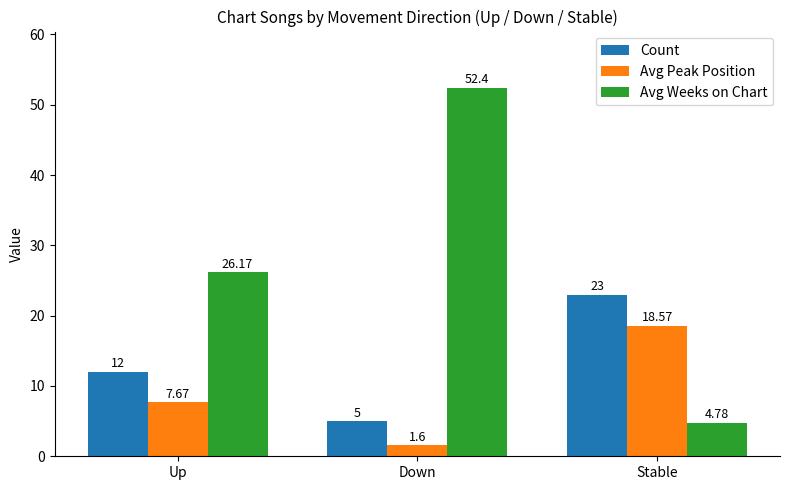

Which series has the widest spread of values?

Avg Weeks on Chart